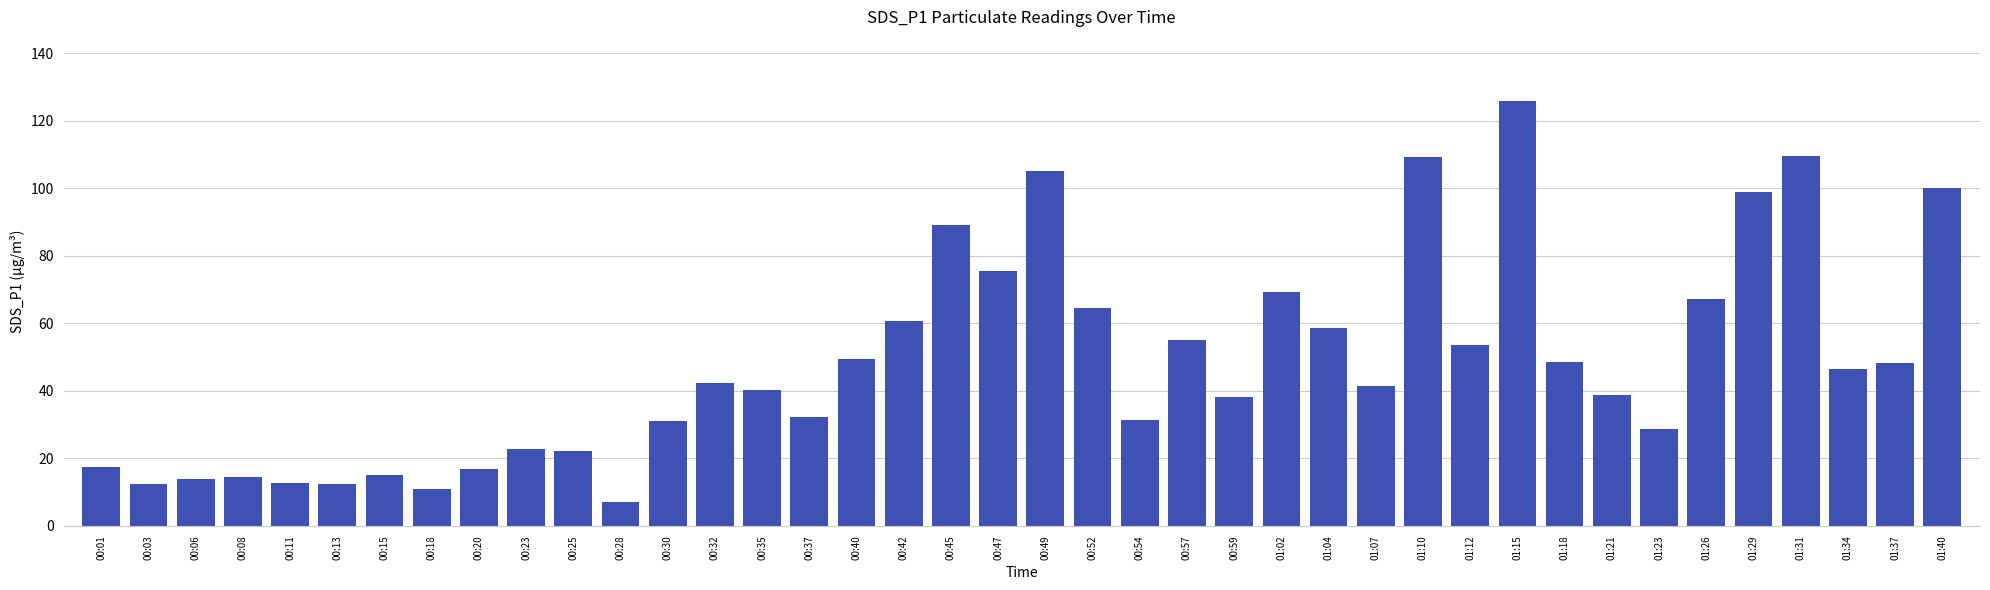

What is the difference between the maximum and second lowest values?

115.1